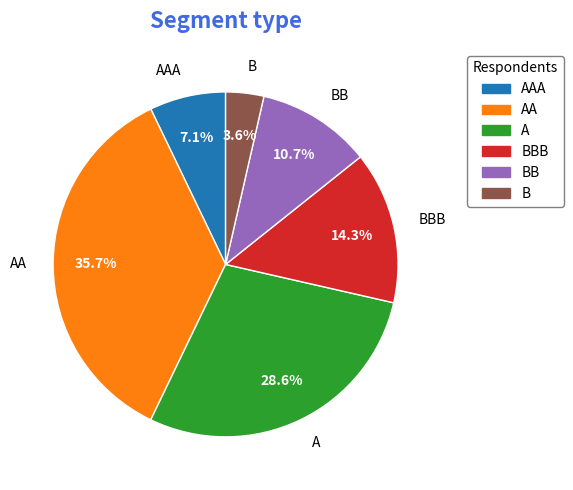

To the nearest percent, what is the average slice percentage?

17%